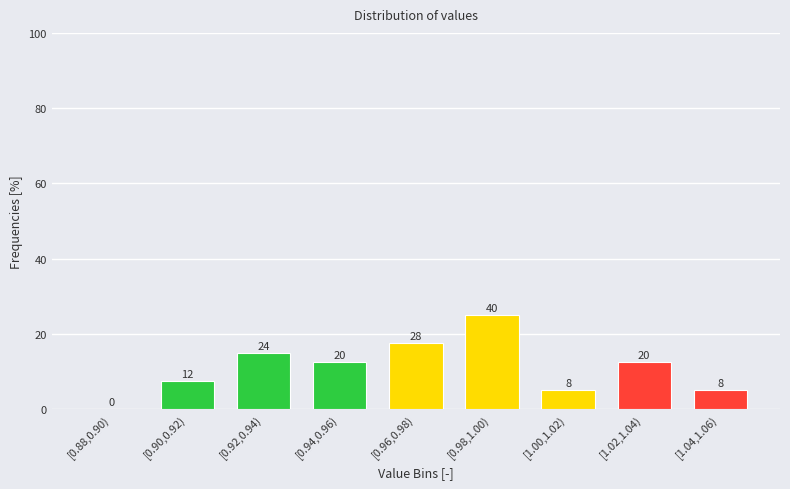

Are the bars horizontal?

No